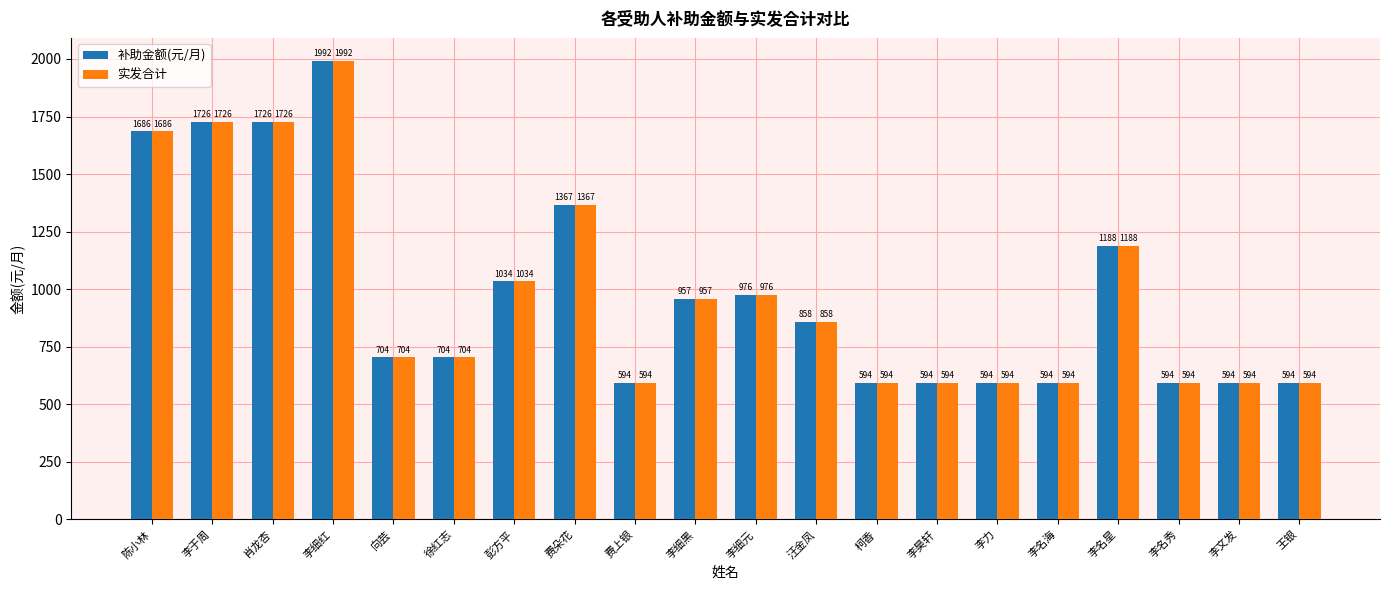

What is the label of the 7th bar from the left?

彭方平